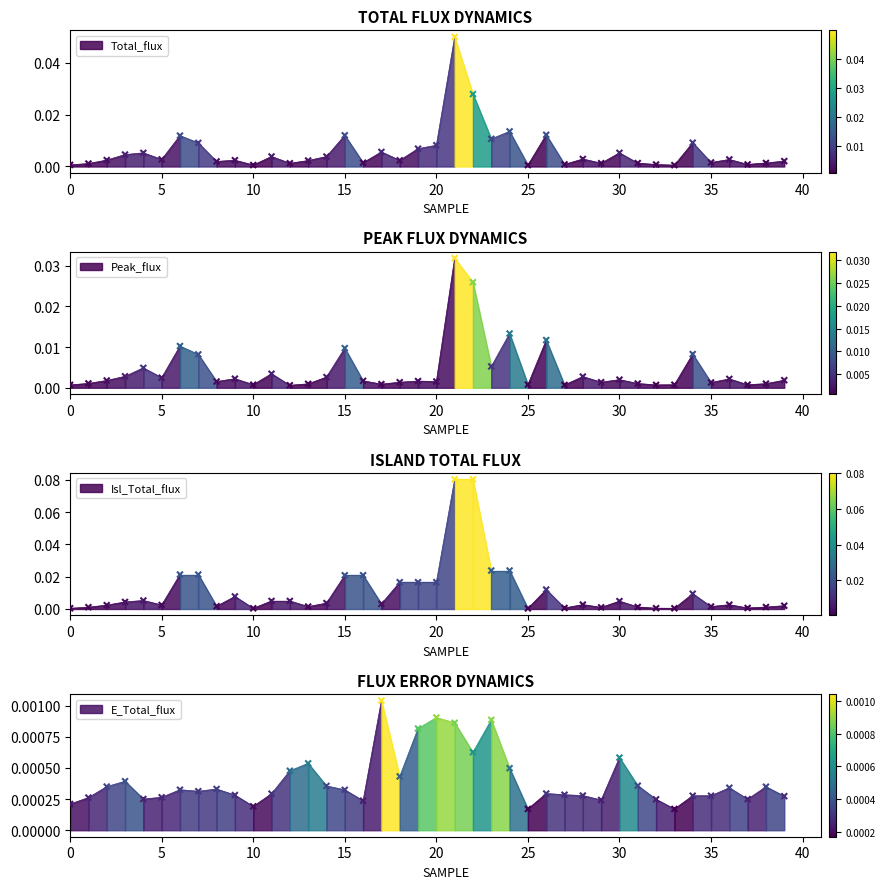

Is the value of Total_flux at 23 greater than the value of Peak_flux at 6?

Yes